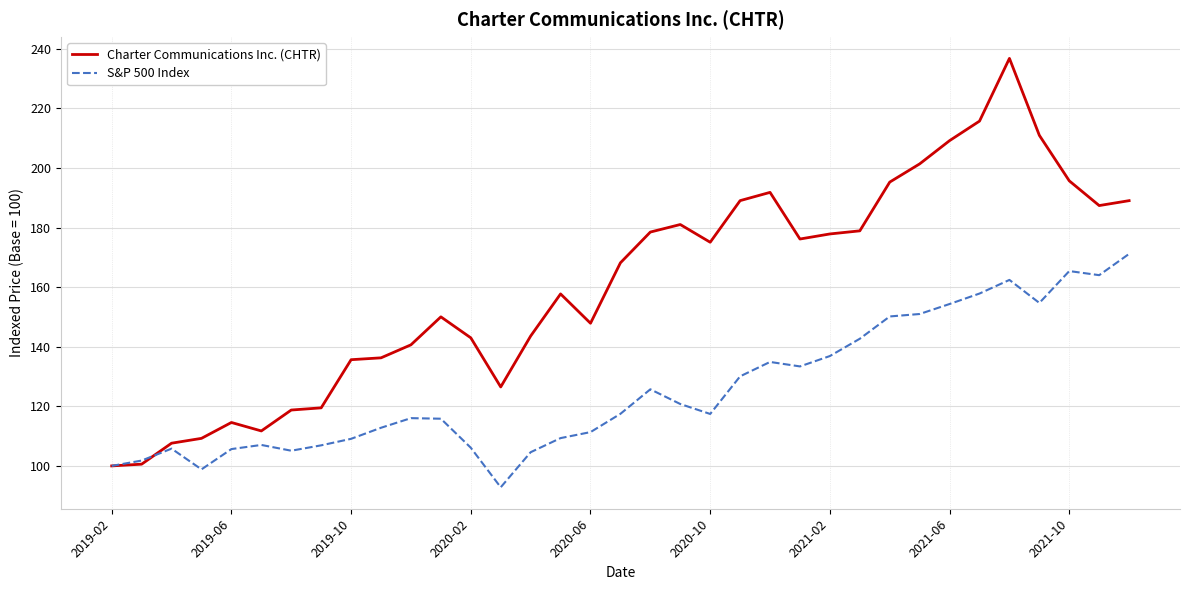

List the series in order of their overall mean, lowest first.

S&P 500 Index, Charter Communications Inc. (CHTR)